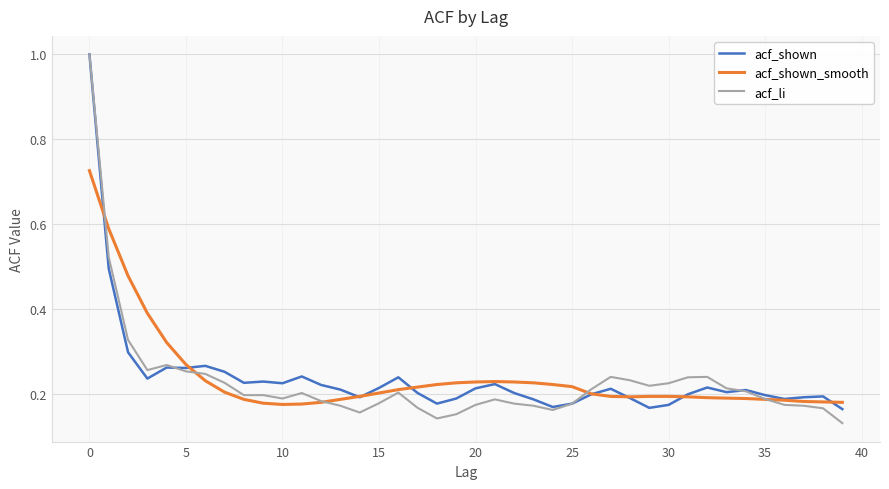

Which series has the largest range (max minus min)?

acf_li